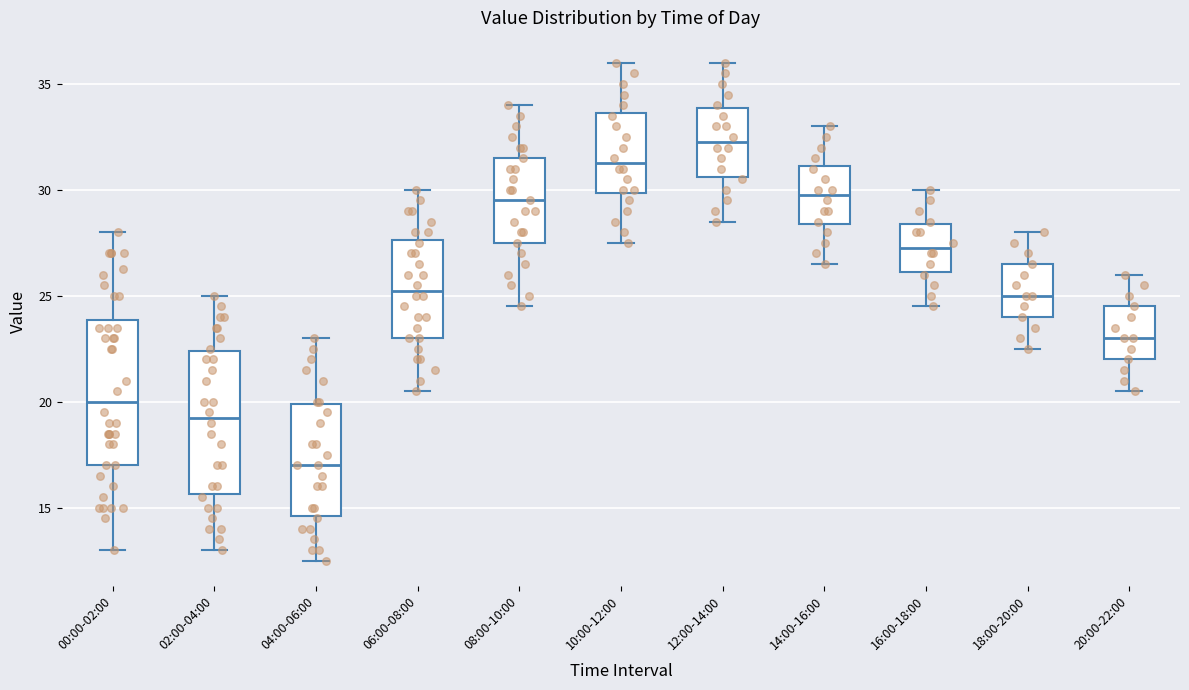

Reading left to right, read every box against the y-axis: the position of its median line, the range the box covers, and the ends of its whiskers. The values are not printed on the chart, so give them approximately, as read against the axis.

00:00-02:00: median 20.0, box 17.0 to 24.0, whiskers 13.0 to 28.0
02:00-04:00: median 19.5, box 15.5 to 22.5, whiskers 13.0 to 25.0
04:00-06:00: median 17.0, box 14.5 to 20.0, whiskers 12.5 to 23.0
06:00-08:00: median 25.5, box 23.0 to 27.5, whiskers 20.5 to 30.0
08:00-10:00: median 29.5, box 27.5 to 31.5, whiskers 24.5 to 34.0
10:00-12:00: median 31.5, box 30.0 to 33.5, whiskers 27.5 to 36.0
12:00-14:00: median 32.5, box 30.5 to 34.0, whiskers 28.5 to 36.0
14:00-16:00: median 30.0, box 28.5 to 31.0, whiskers 26.5 to 33.0
16:00-18:00: median 27.5, box 26.0 to 28.5, whiskers 24.5 to 30.0
18:00-20:00: median 25.0, box 24.0 to 26.5, whiskers 22.5 to 28.0
20:00-22:00: median 23.0, box 22.0 to 24.5, whiskers 20.5 to 26.0